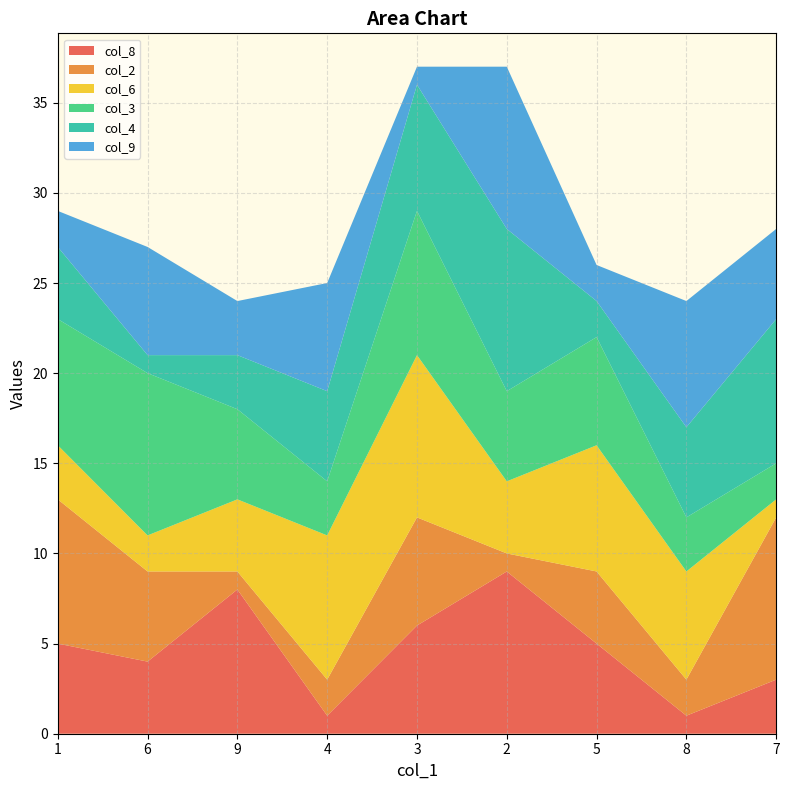

Reading right to left, list all the values displayed in this chart.

col_8: 7=3	8=1	5=5	2=9	3=6	4=1	9=8	6=4	1=5
col_2: 7=9	8=2	5=4	2=1	3=6	4=2	9=1	6=5	1=8
col_6: 7=1	8=6	5=7	2=4	3=9	4=8	9=4	6=2	1=3
col_3: 7=2	8=3	5=6	2=5	3=8	4=3	9=5	6=9	1=7
col_4: 7=8	8=5	5=2	2=9	3=7	4=5	9=3	6=1	1=4
col_9: 7=5	8=7	5=2	2=9	3=1	4=6	9=3	6=6	1=2